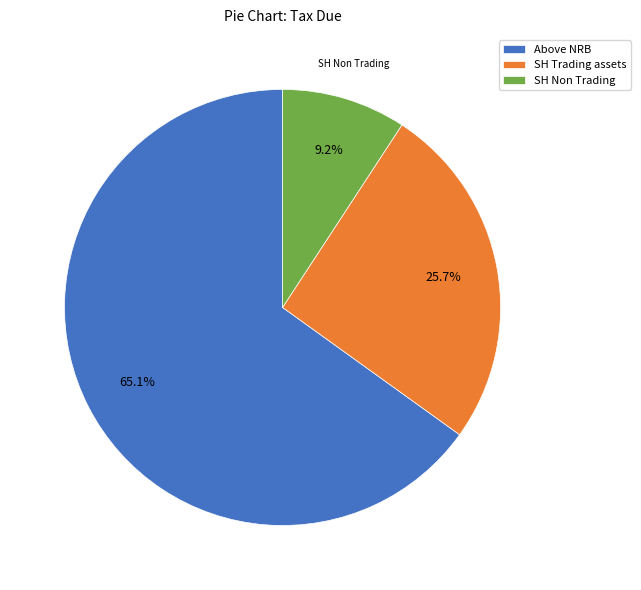

To the nearest percent, what percentage of the pie is SH Trading assets?

26%